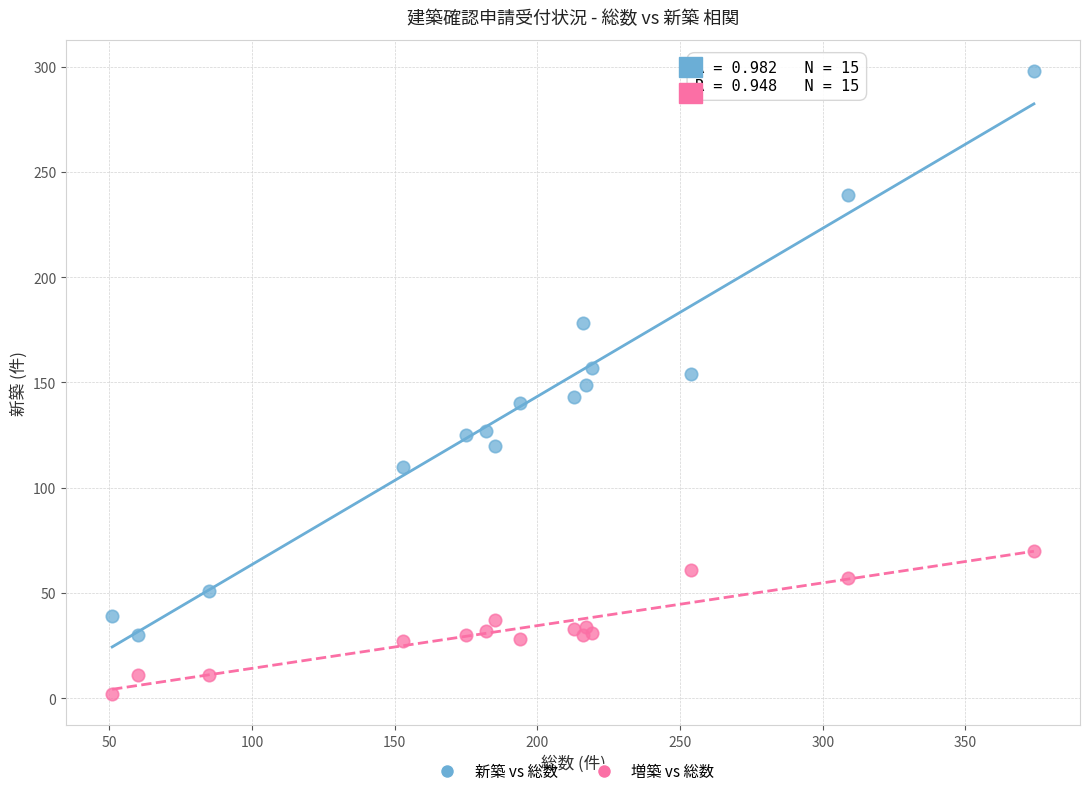

Which series has the widest spread of Y values?

新築 vs 総数